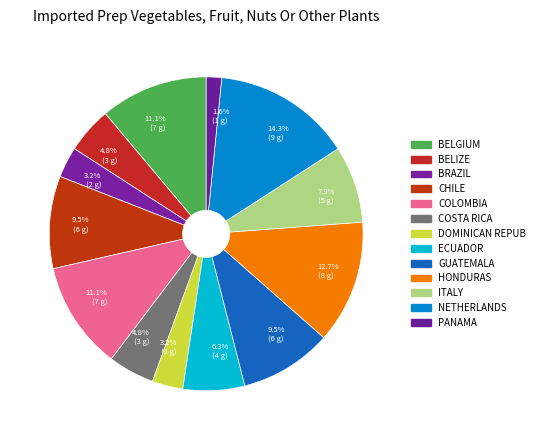

How many segments does this pie chart have?

13